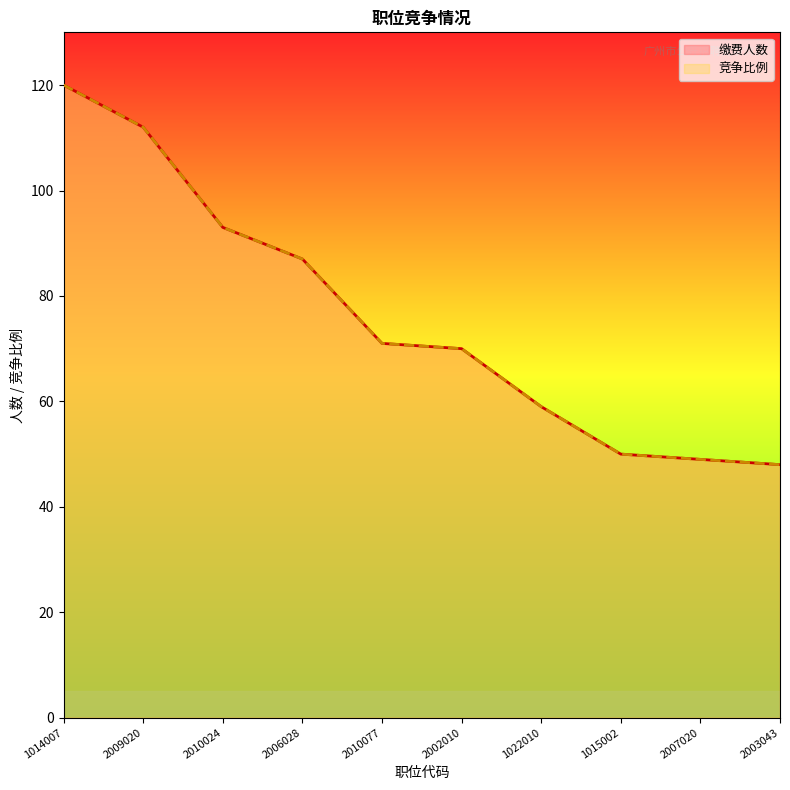

Between 2010024 and 2002010, which is larger?

2010024